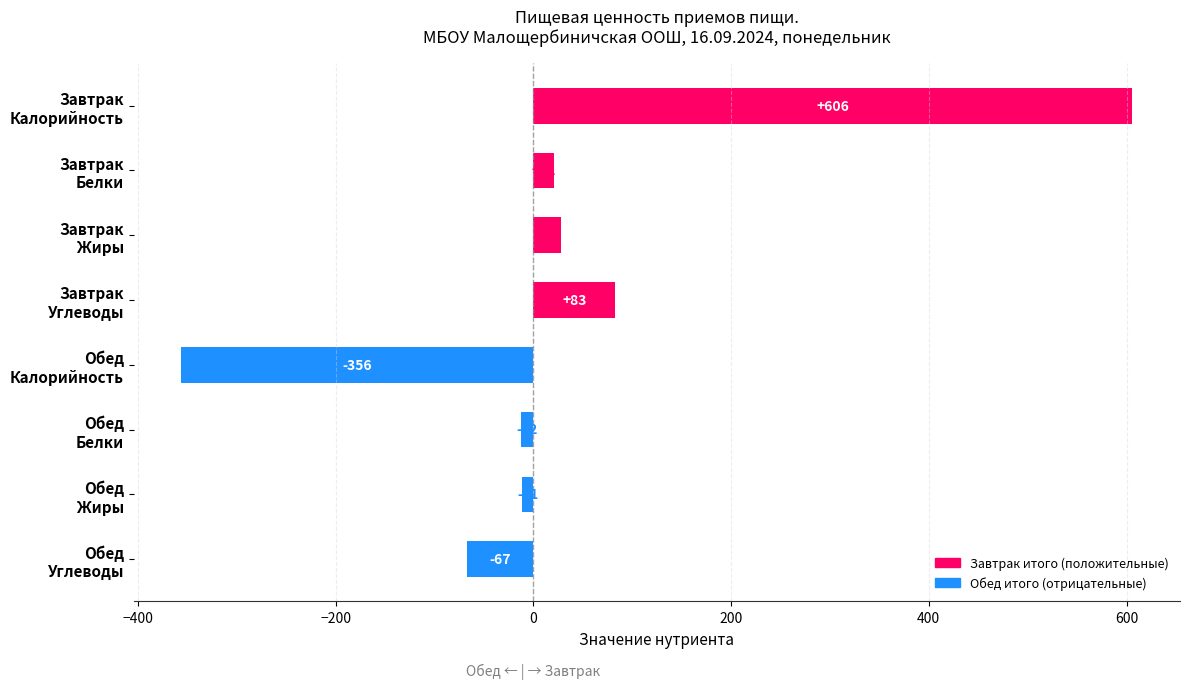

What is the sum of all values?

292